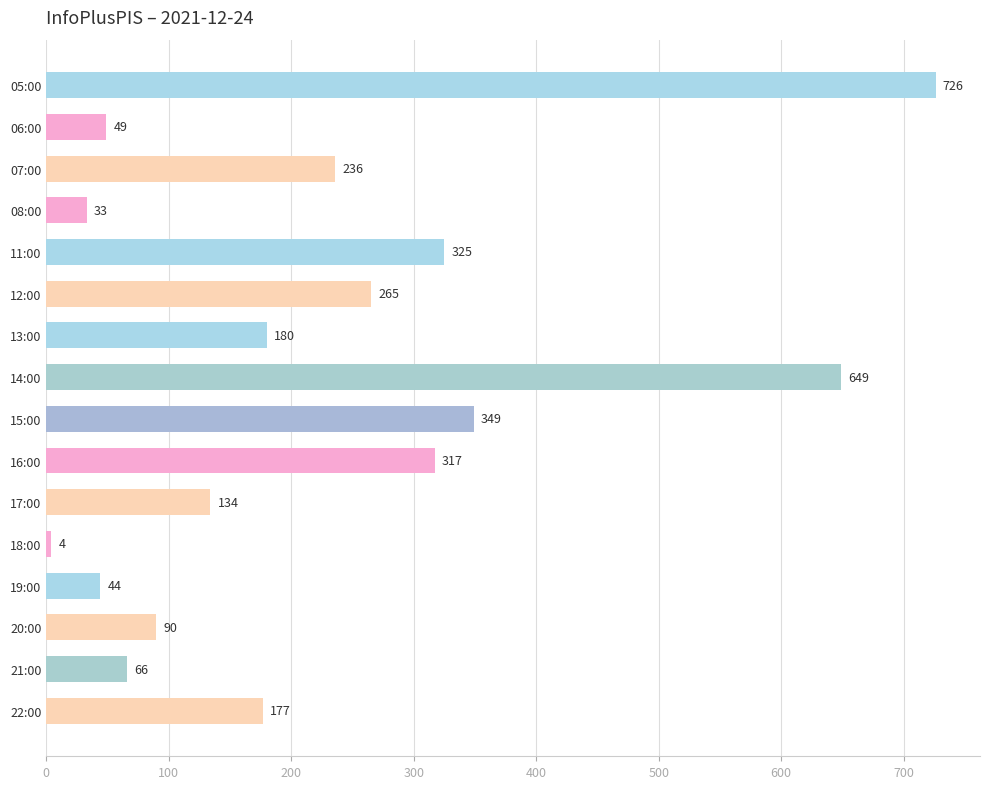

Is it true that the value at 12:00 is 265?

True